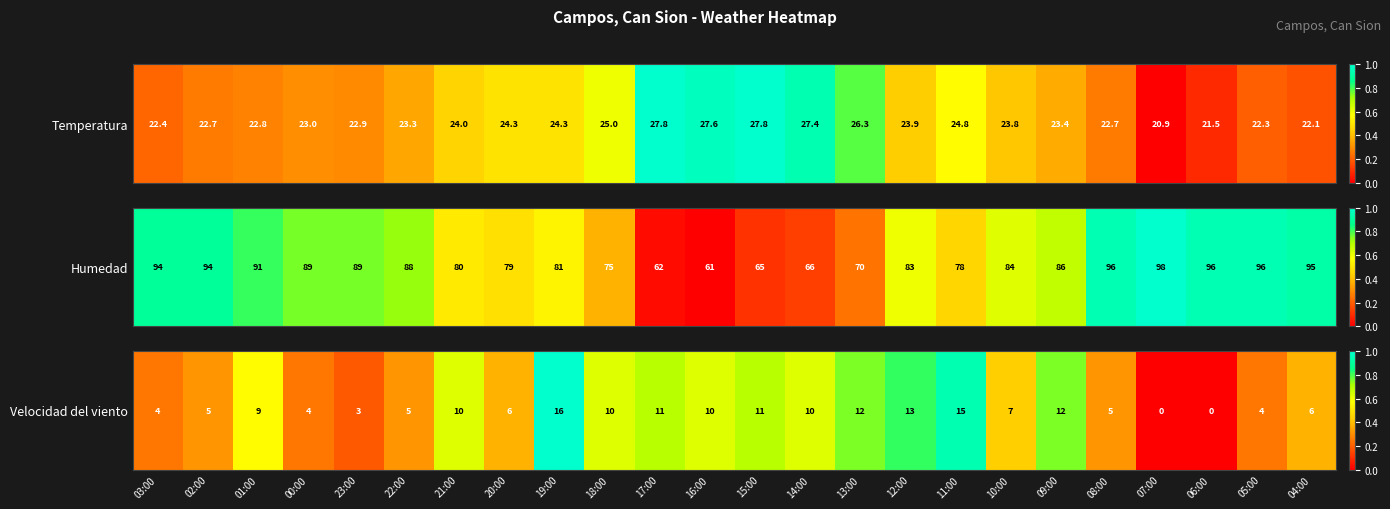

What is the change in value from 16:00 to 08:00?

-0.3